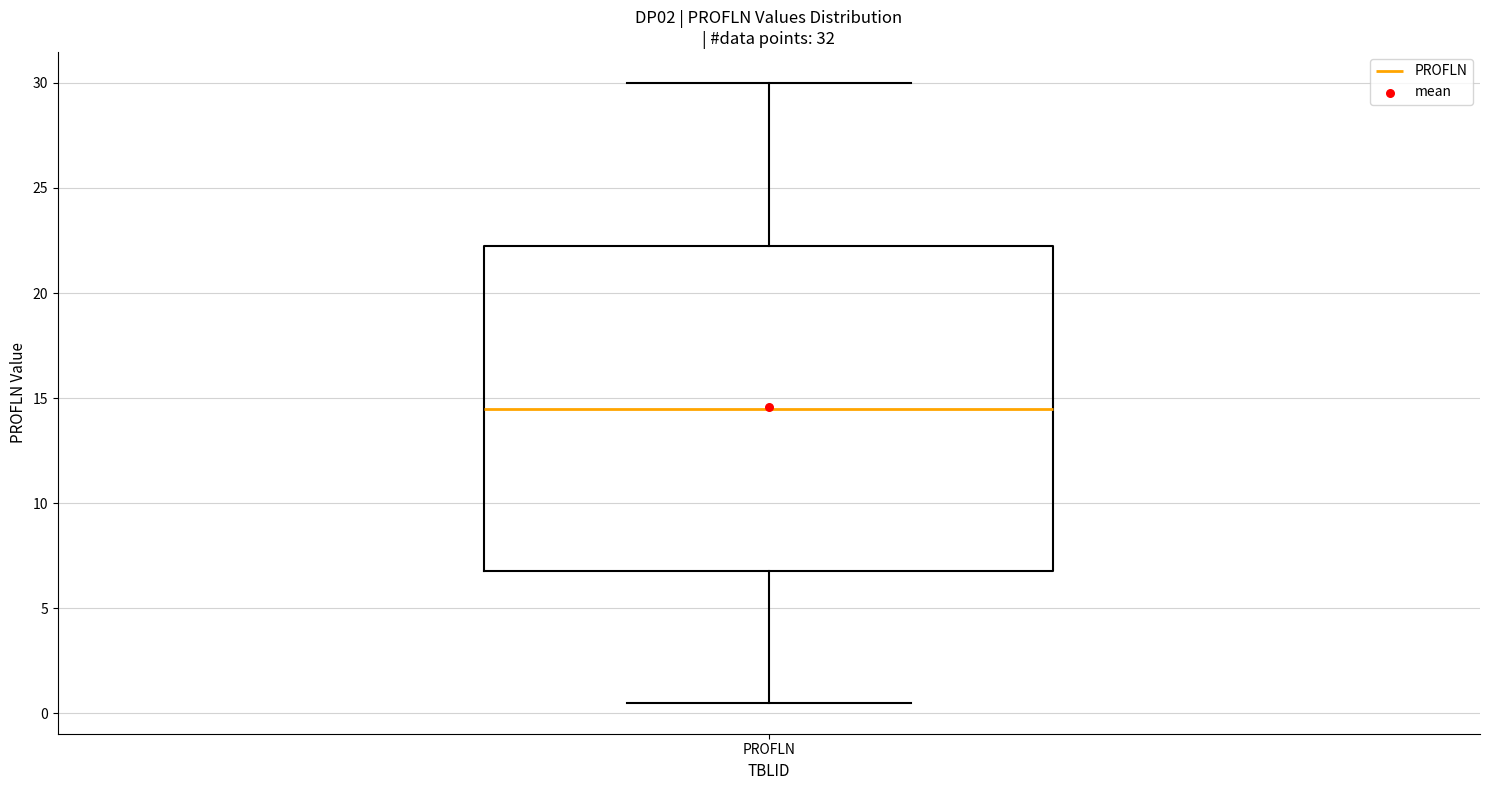

Read this box plot against the y-axis: the position of the median line, the range covered by the box, and the ends of both whiskers. The values are not printed on the chart, so give them approximately, as read against the axis.

median 14.5, box 7.0 to 22.5, whiskers 0.5 to 30.0